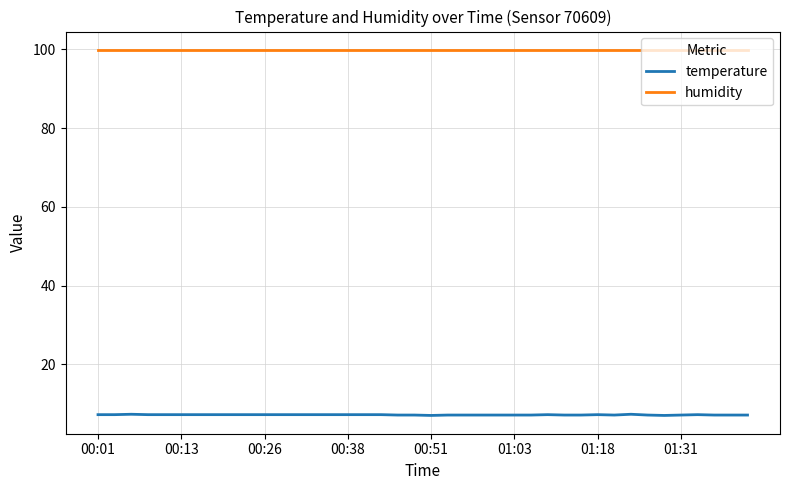

What is the minimum value for humidity?

99.9